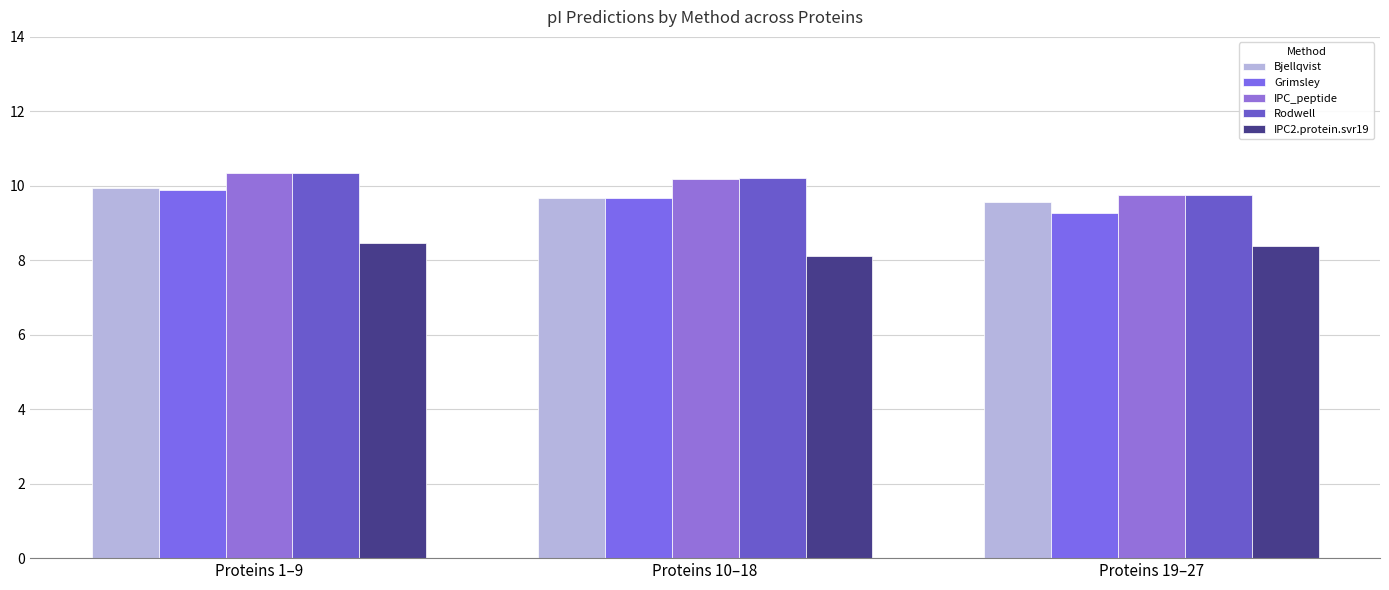

Which has a higher value, Proteins 10–18 or Proteins 1–9?

Proteins 1–9